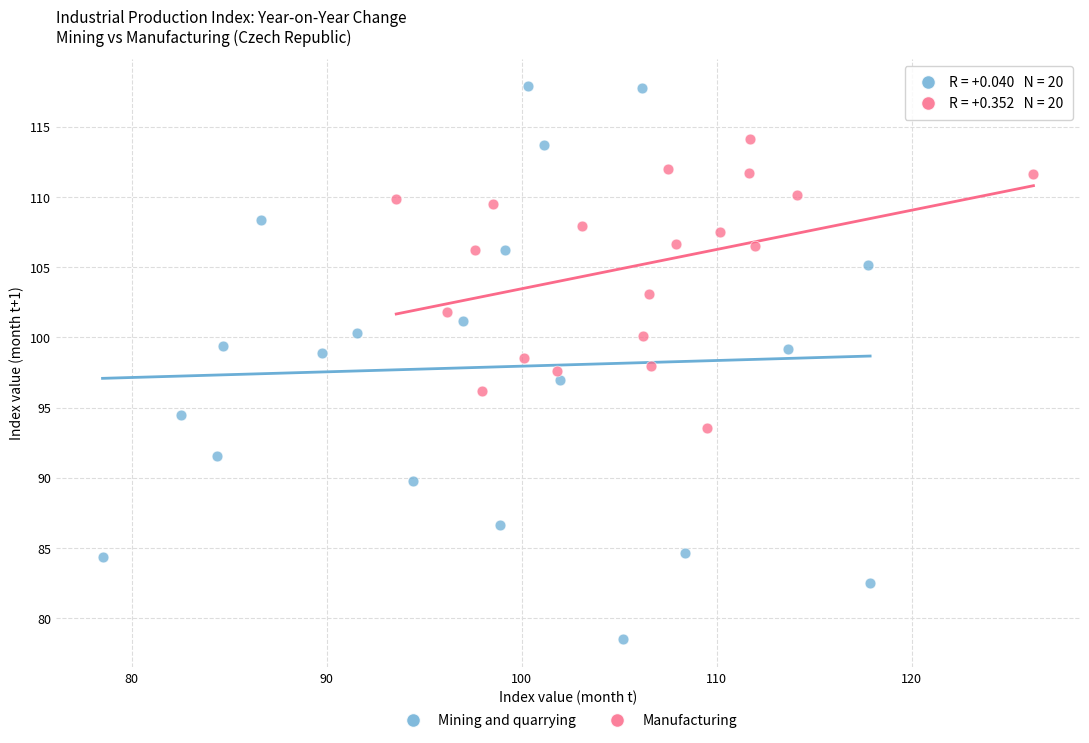

Which series contains the lowest Y value?

Mining and quarrying